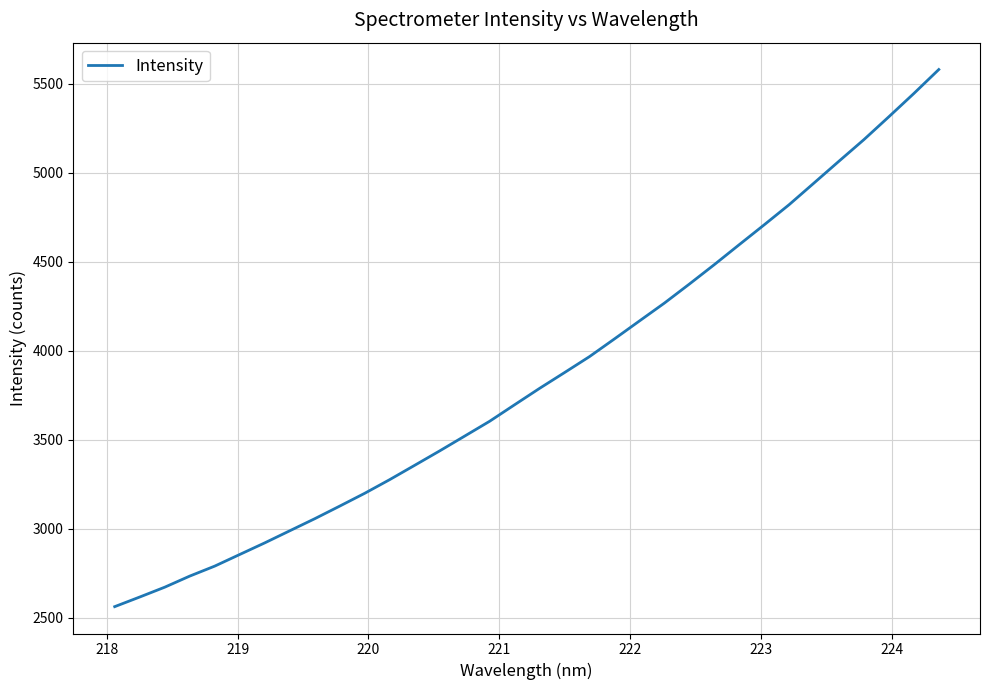

What is the smallest value displayed?

2563.3